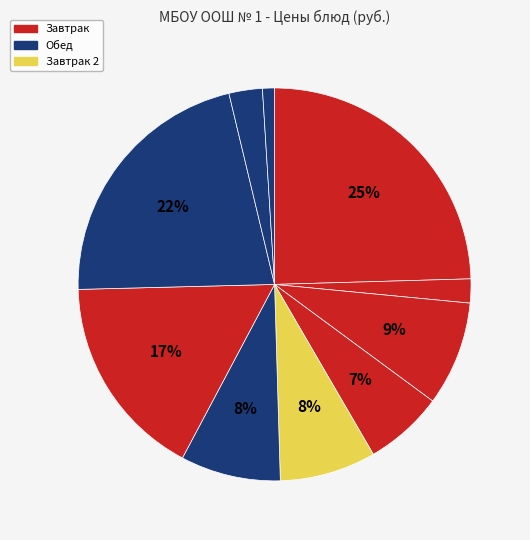

Is there a majority slice in this chart?

No